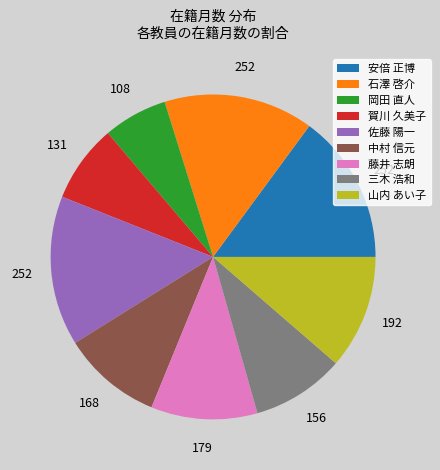

Which slice is the smallest?

岡田 直人